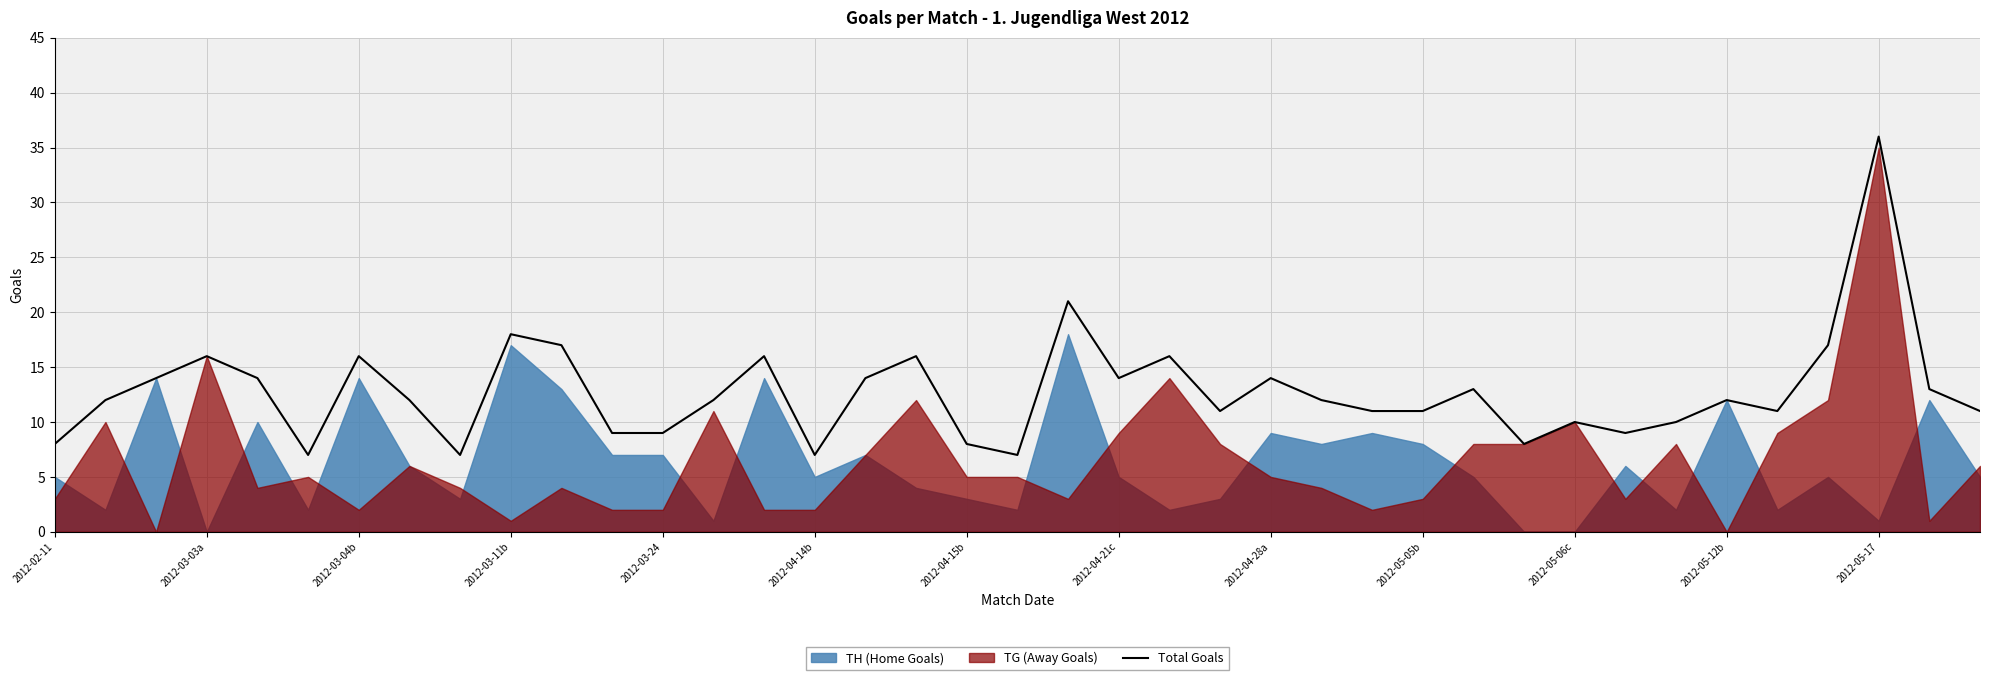

The Total Goals series shows 12 at 2012-05-12b. True or false?

True